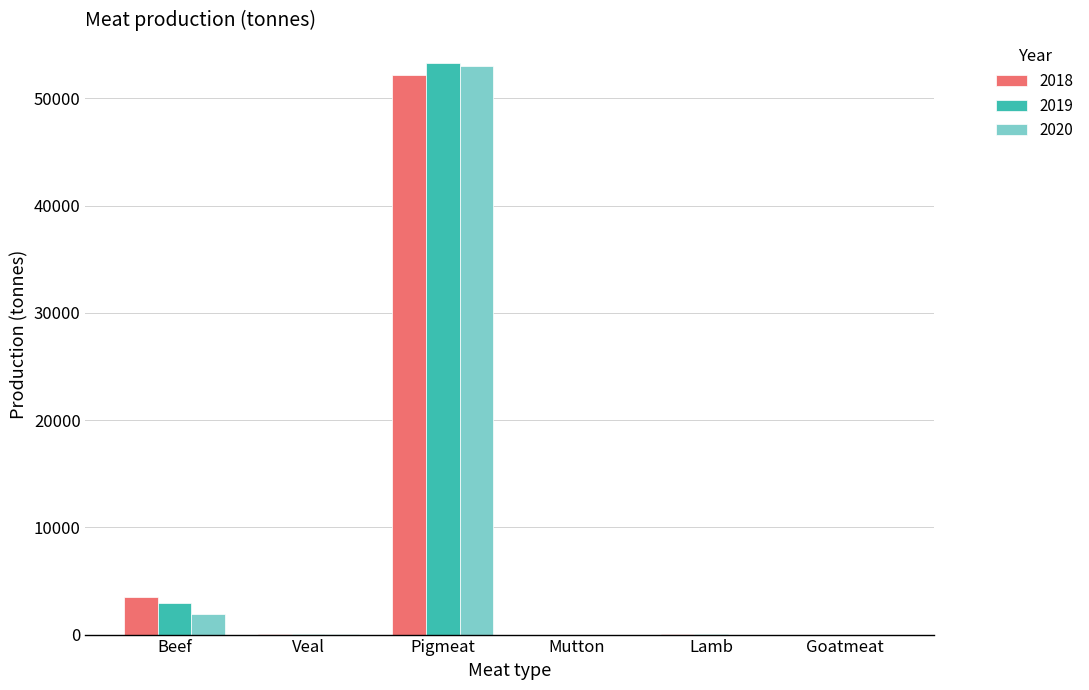

Which category has the highest value across all series?

Pigmeat